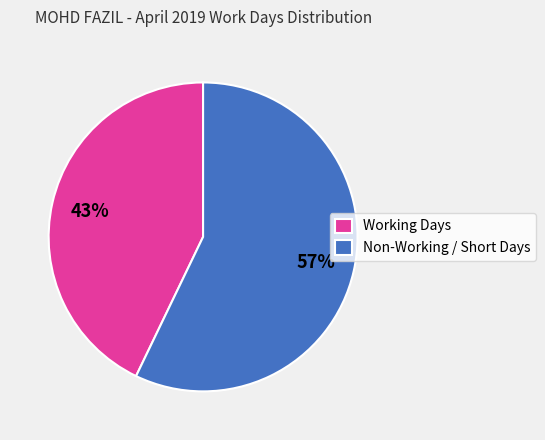

Combined, do Non-Working / Short Days and Working Days account for over 50%?

Yes